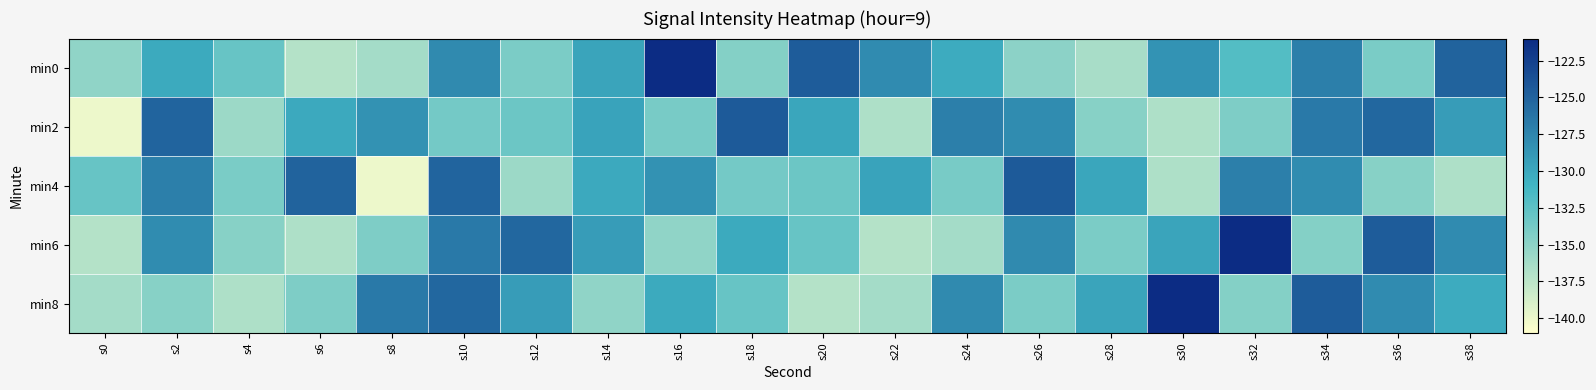

Reading left to right, list all the values displayed in this chart.

min0: s0=-135.2	s2=-130.2	s4=-133.0	s6=-137.1	s8=-136.2	s10=-127.9	s12=-134.1	s14=-129.7	s16=-121.1	s18=-134.5	s20=-124.6	s22=-127.9	s24=-130.2	s26=-135.0	s28=-136.4	s30=-128.5	s32=-132.0	s34=-127.1	s36=-134.0	s38=-125.0
min2: s0=-140.1	s2=-125.1	s4=-135.8	s6=-130.1	s8=-128.4	s10=-133.7	s12=-133.3	s14=-129.7	s16=-133.9	s18=-124.4	s20=-129.9	s22=-136.8	s24=-127.1	s26=-128.0	s28=-134.7	s30=-136.8	s32=-134.3	s34=-126.6	s36=-125.3	s38=-129.2
min4: s0=-133.0	s2=-127.1	s4=-134.0	s6=-125.0	s8=-140.1	s10=-125.1	s12=-135.8	s14=-130.1	s16=-128.4	s18=-133.7	s20=-133.3	s22=-129.7	s24=-133.9	s26=-124.4	s28=-129.9	s30=-136.8	s32=-127.1	s34=-128.0	s36=-134.7	s38=-136.8
min6: s0=-137.1	s2=-128.0	s4=-134.7	s6=-136.8	s8=-134.3	s10=-126.6	s12=-125.3	s14=-129.2	s16=-135.2	s18=-130.2	s20=-133.0	s22=-137.1	s24=-136.2	s26=-127.9	s28=-134.1	s30=-129.7	s32=-121.1	s34=-134.5	s36=-124.6	s38=-127.9
min8: s0=-136.2	s2=-134.7	s4=-136.8	s6=-134.3	s8=-126.6	s10=-125.3	s12=-129.2	s14=-135.2	s16=-130.2	s18=-133.0	s20=-137.1	s22=-136.2	s24=-127.9	s26=-134.1	s28=-129.7	s30=-121.1	s32=-134.5	s34=-124.6	s36=-127.9	s38=-130.2